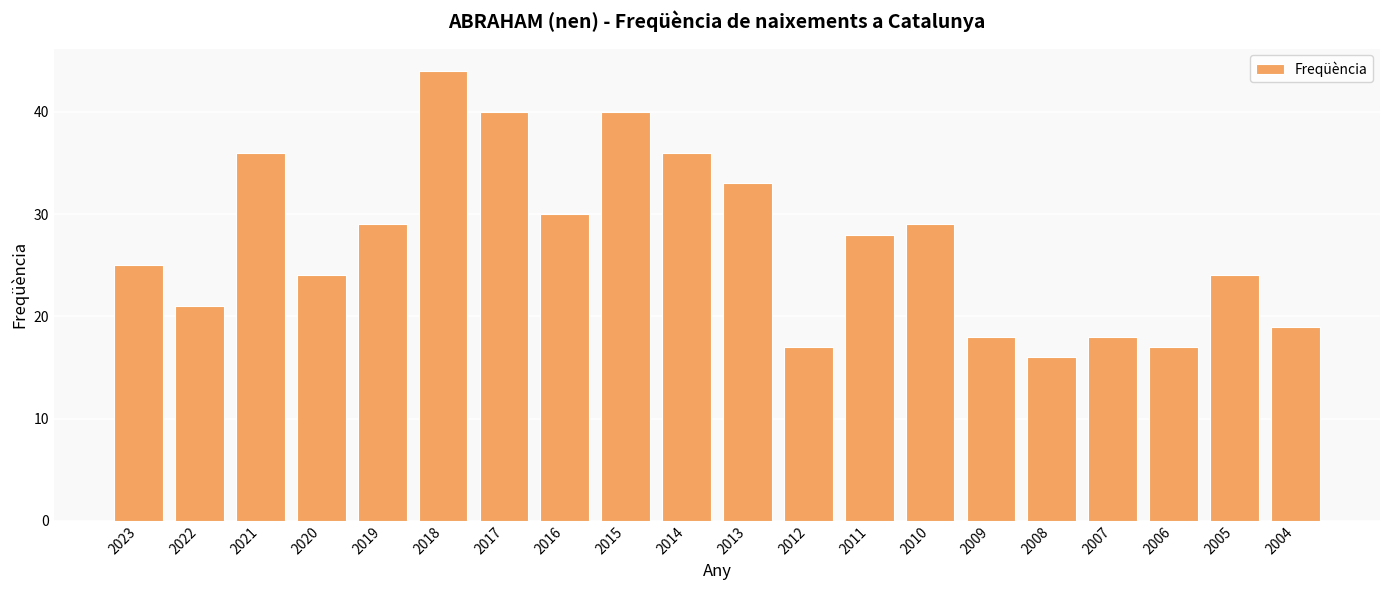

What is the sum of all values?

544